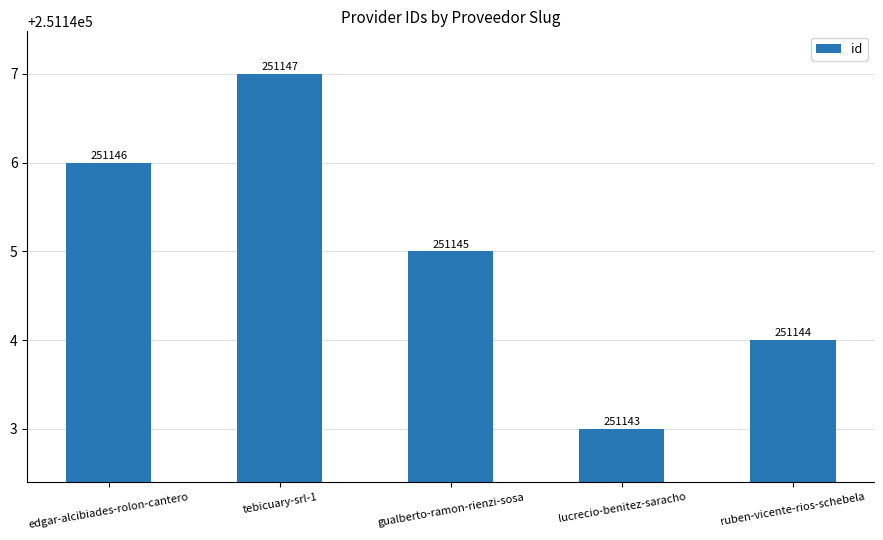

At which label does the data first exceed 251145?

edgar-alcibiades-rolon-cantero